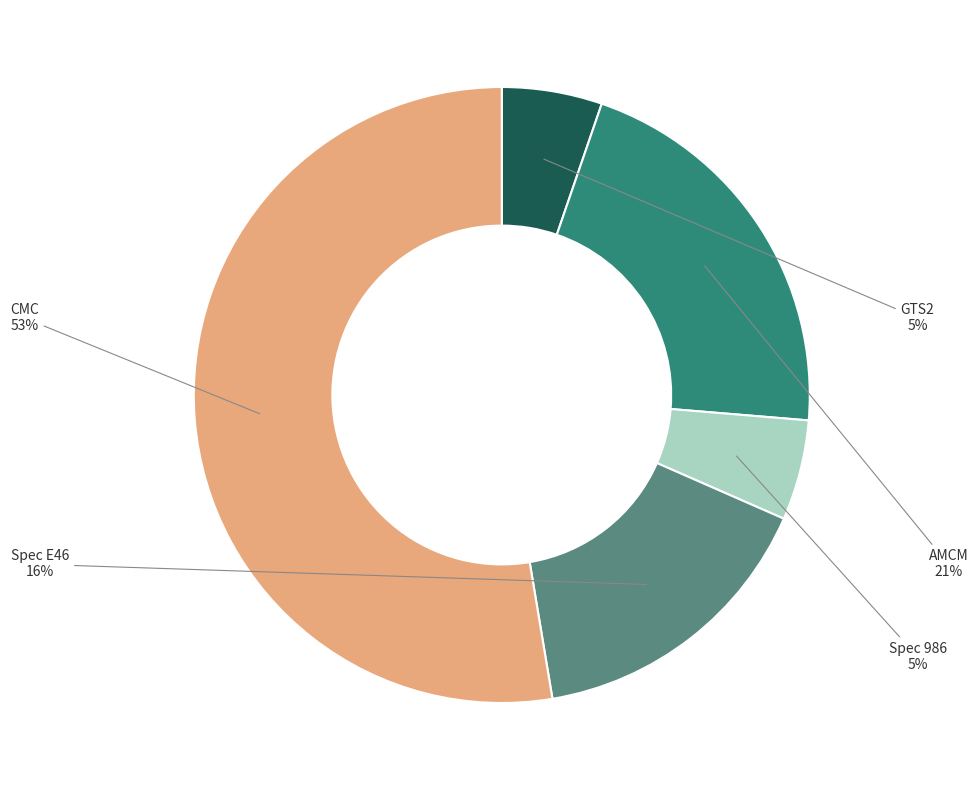

Which has a higher value, CMC or Spec E46?

CMC